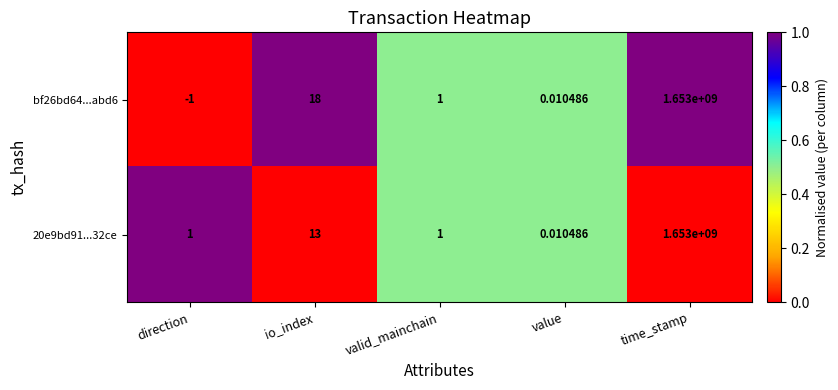

Which series has the largest range (max minus min)?

bf26bd64...abd6